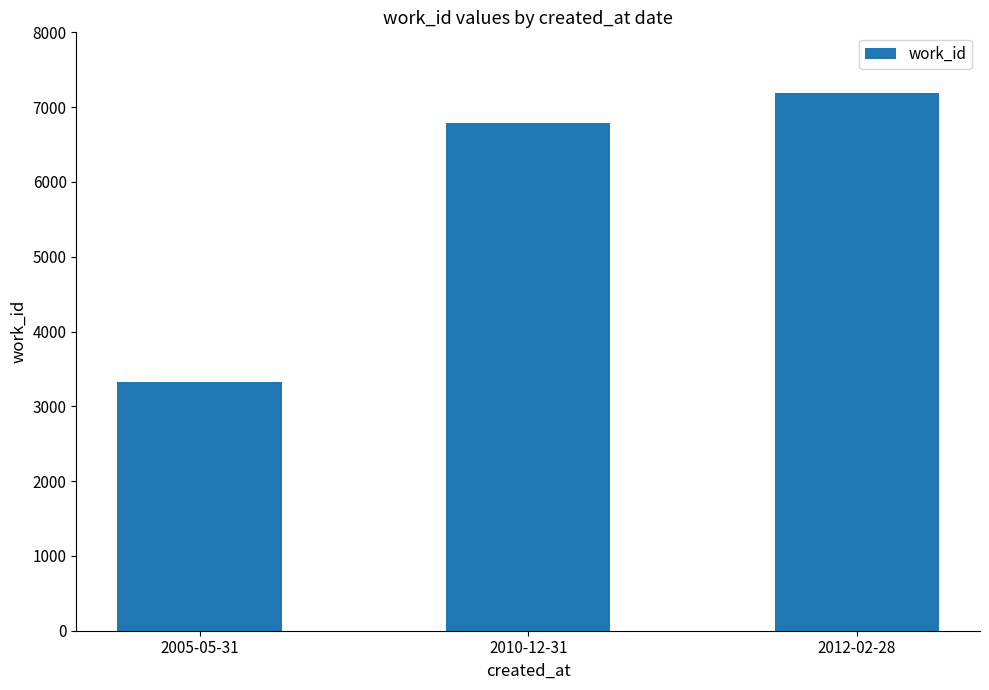

What is the approximate value at 2012-02-28, to the nearest 50?

7200